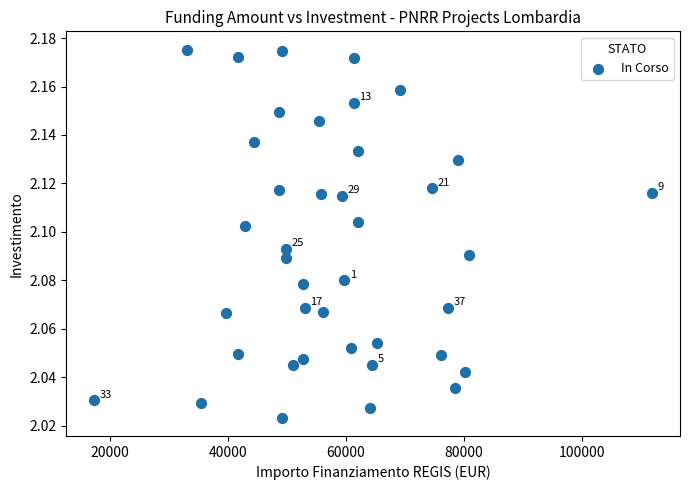

What is the range of X values (max minus min)?

94665.7